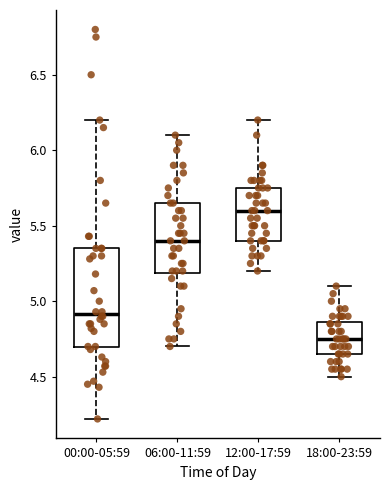

Reading left to right, read every box against the y-axis: the position of its median line, the range the box covers, and the ends of its whiskers. The values are not printed on the chart, so give them approximately, as read against the axis.

00:00-05:59: median 4.90, box 4.70 to 5.35, whiskers 4.20 to 6.20
06:00-11:59: median 5.40, box 5.20 to 5.65, whiskers 4.70 to 6.10
12:00-17:59: median 5.60, box 5.40 to 5.75, whiskers 5.20 to 6.20
18:00-23:59: median 4.75, box 4.65 to 4.85, whiskers 4.50 to 5.10